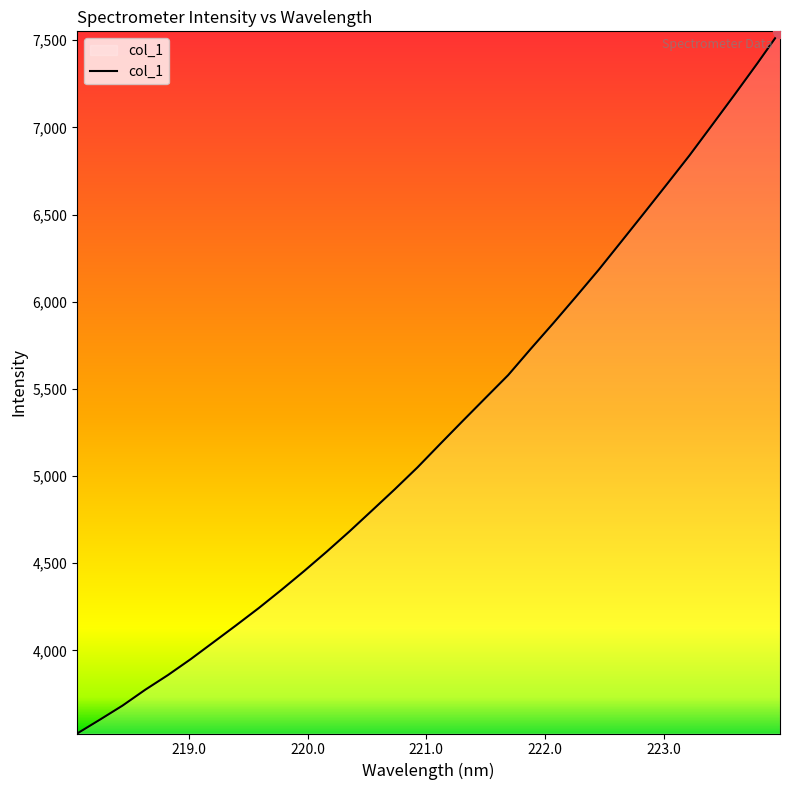

What is the greatest value displayed?

7550.8